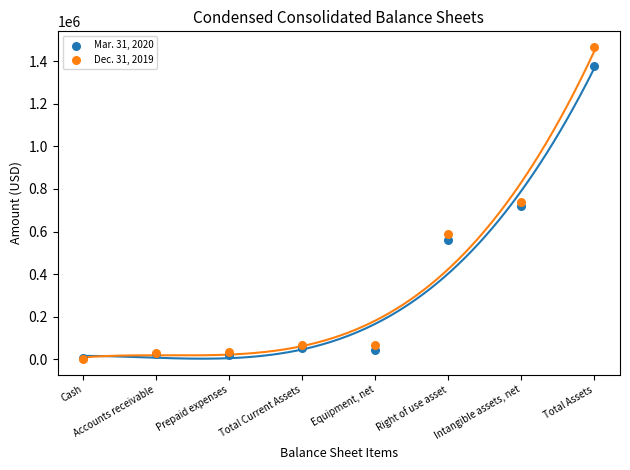

What are all the series names shown in the legend?

Mar. 31, 2020, Dec. 31, 2019